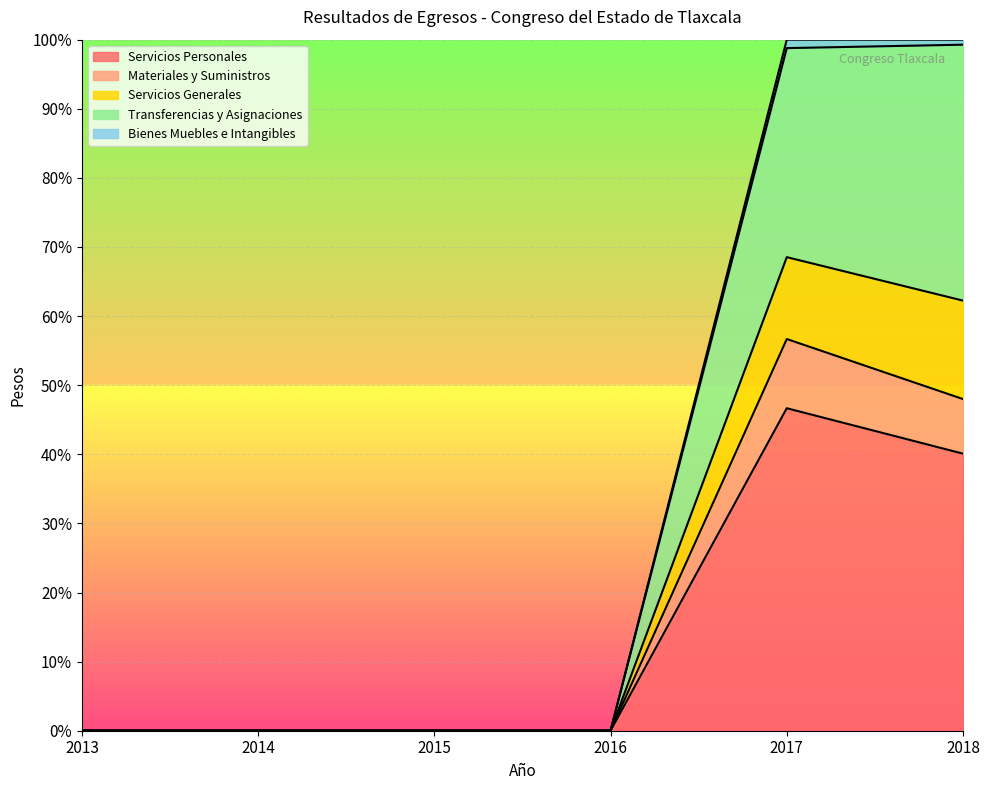

Is it true that Servicios Personales equals 59.4 at 2018?

False